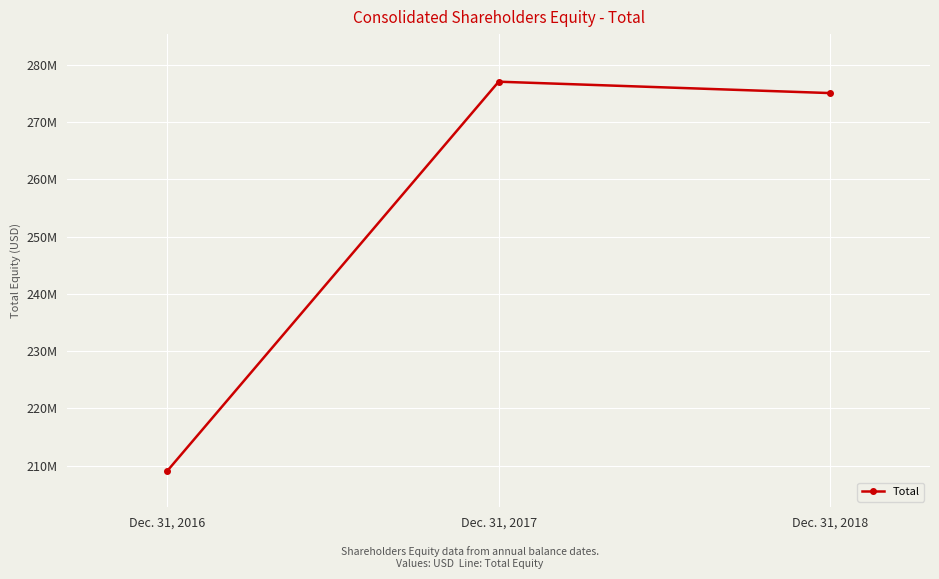

Does the chart have visible grid lines?

Yes